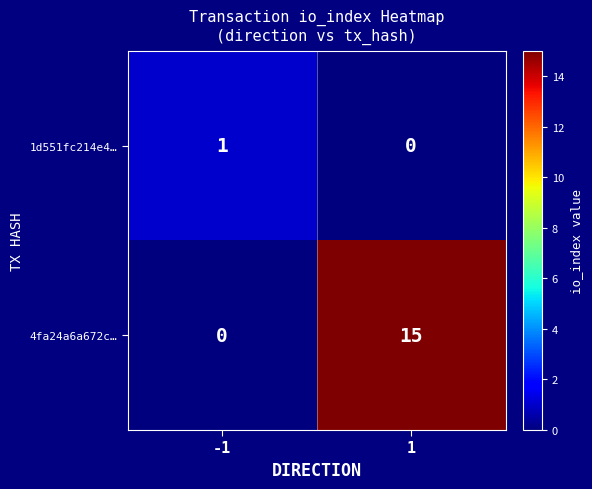

Reading left to right, list all the values displayed in this chart.

1d551fc214e4…: 1	0
4fa24a6a672c…: 0	15